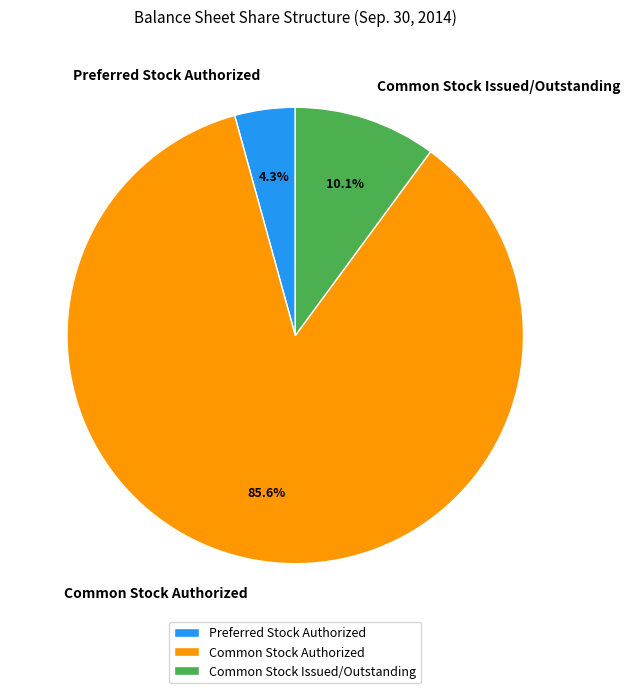

To the nearest percent, what is the combined percentage of Common Stock Authorized and Preferred Stock Authorized?

90%